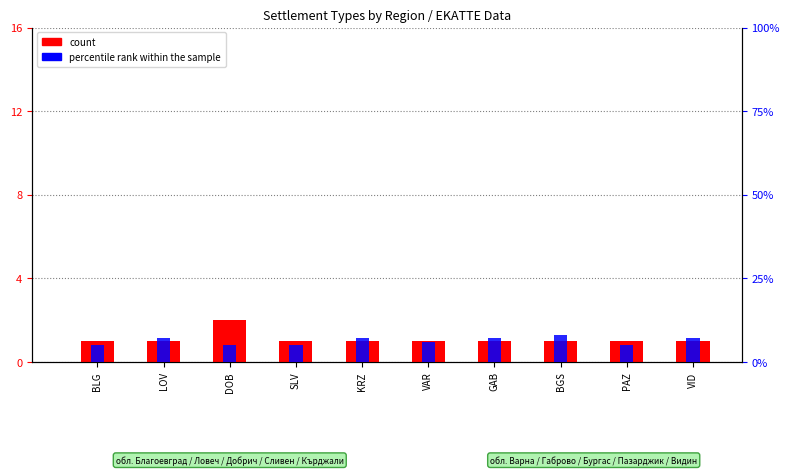

What is the minimum value for count?

1